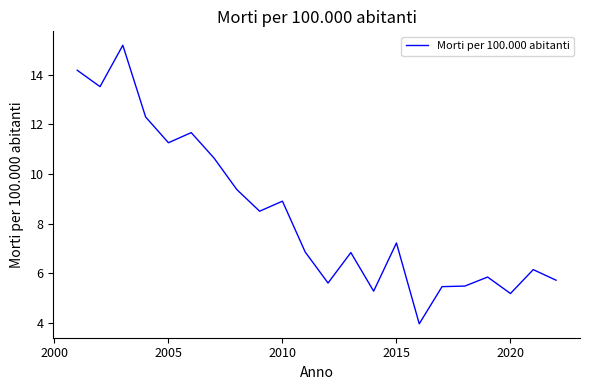

What is the difference between the maximum and minimum values?

11.2